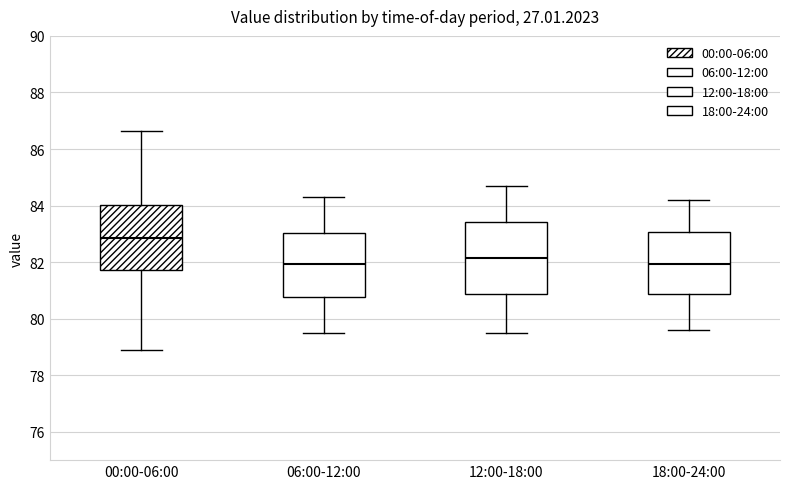

Reading left to right, read every box against the y-axis: the position of its median line, the range the box covers, and the ends of its whiskers. The values are not printed on the chart, so give them approximately, as read against the axis.

00:00-06:00: median 82.8, box 81.8 to 84.0, whiskers 79.0 to 86.6
06:00-12:00: median 82.0, box 80.8 to 83.0, whiskers 79.6 to 84.4
12:00-18:00: median 82.2, box 80.8 to 83.4, whiskers 79.6 to 84.8
18:00-24:00: median 82.0, box 80.8 to 83.0, whiskers 79.6 to 84.2